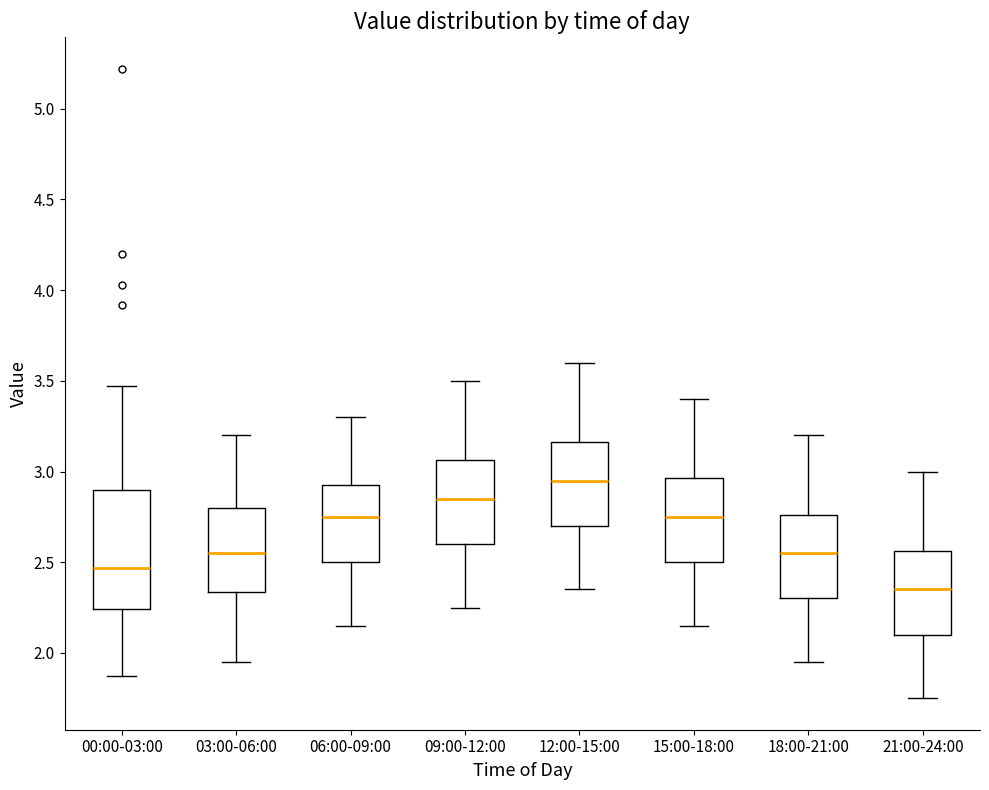

Comparing the boxes themselves (not the whiskers), which one is the tallest?

00:00-03:00